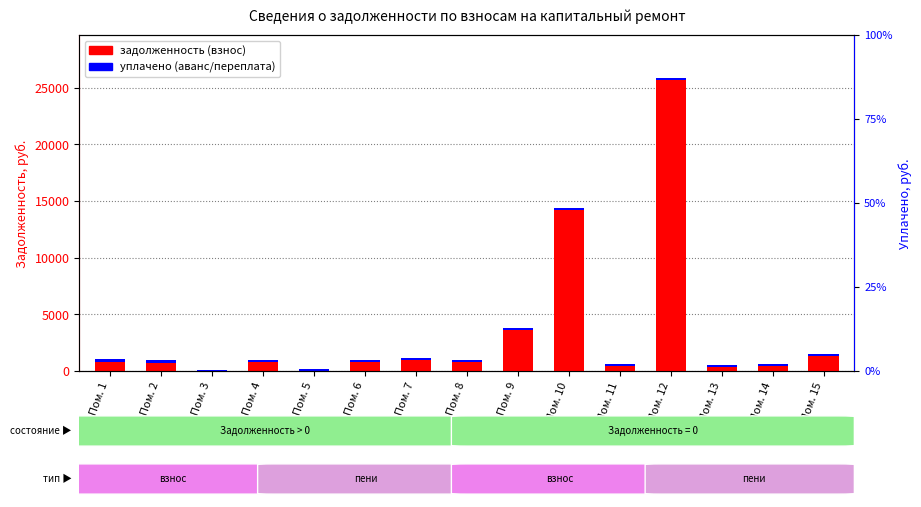

Does the chart contain any negative values?

No